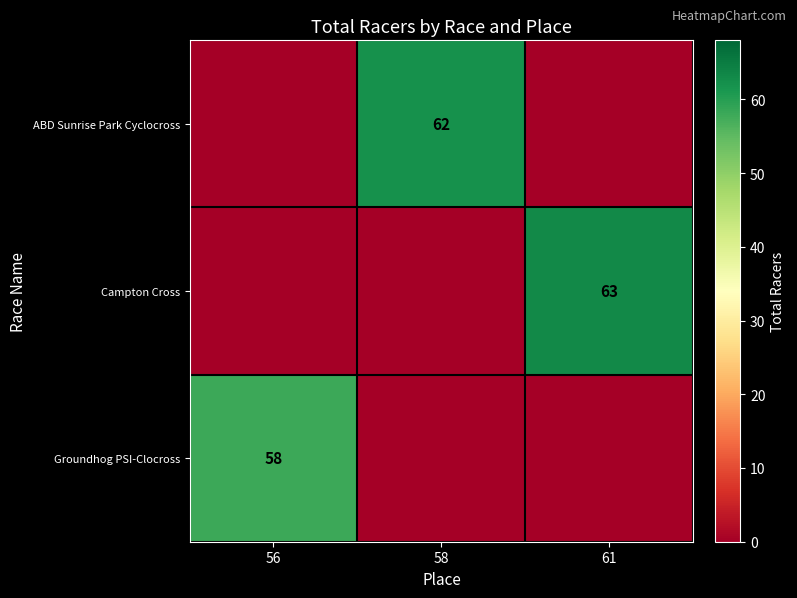

The ABD Sunrise Park Cyclocross series shows 62 at 58. True or false?

True